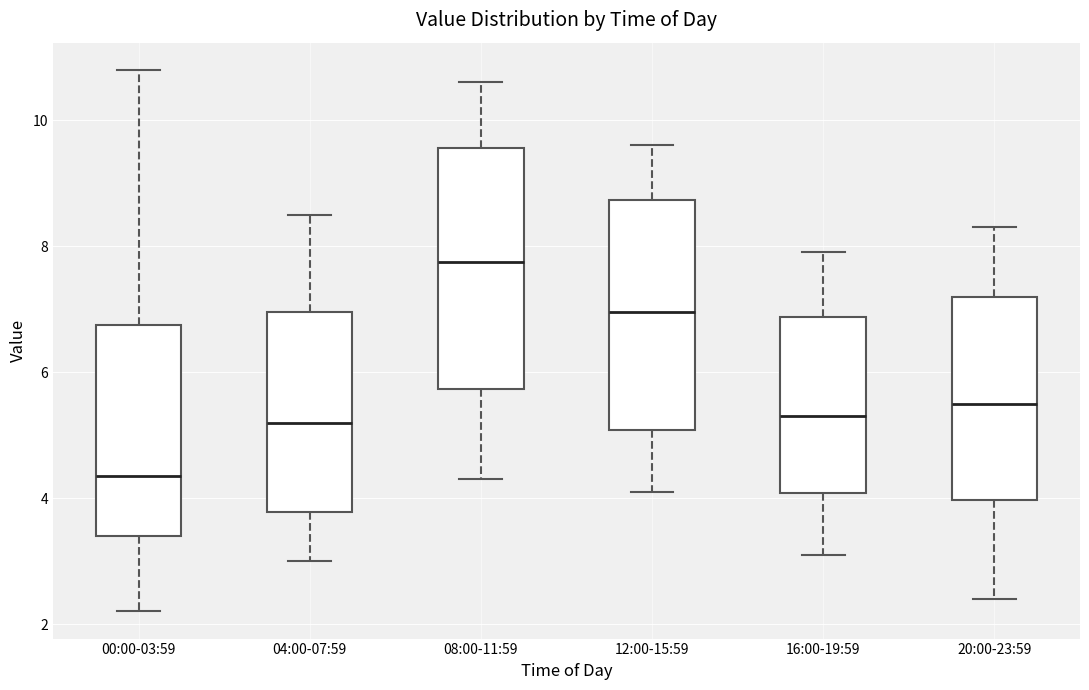

Which box's median line is the highest?

08:00-11:59